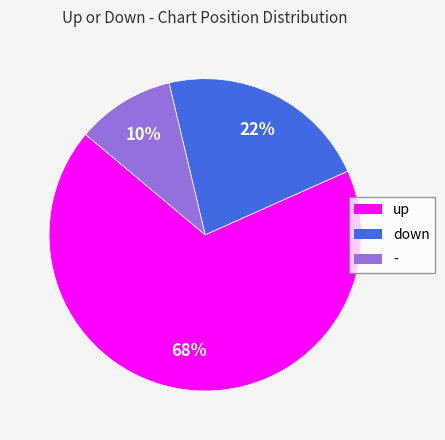

Count the number of slices in the pie.

3